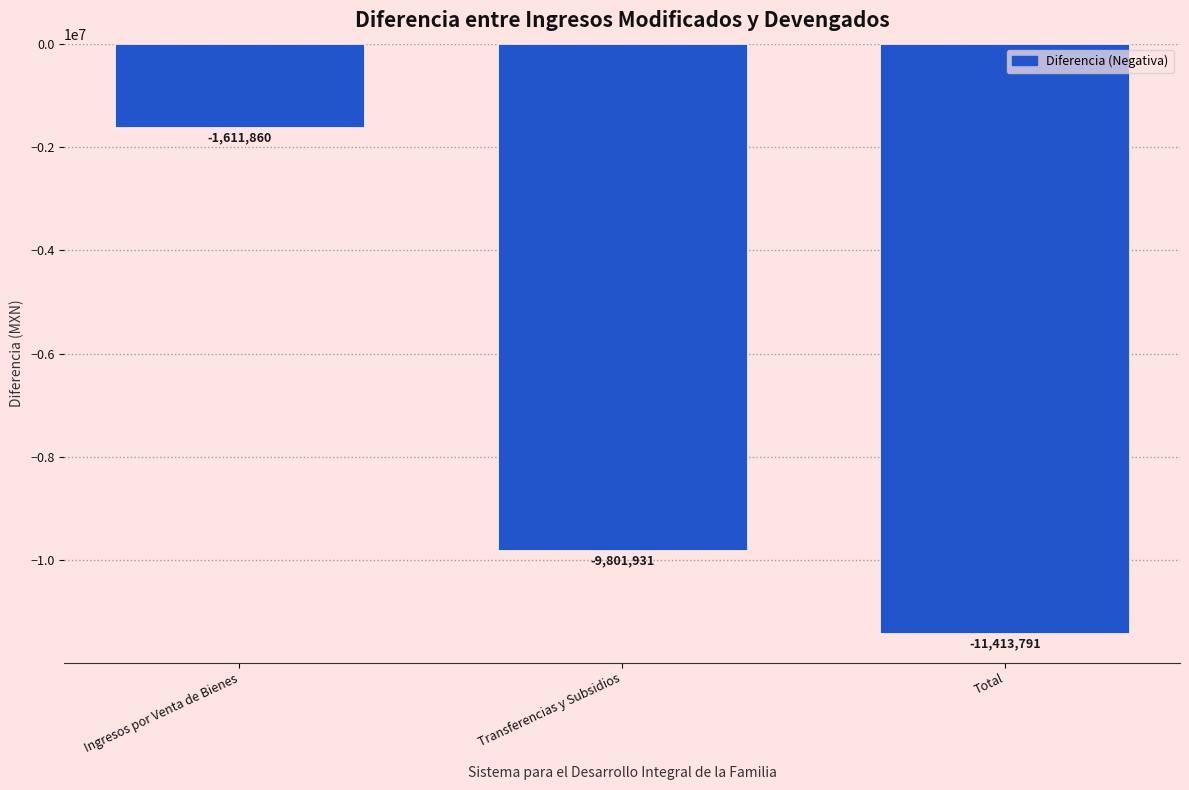

What position from the left is Ingresos por Venta de Bienes?

1